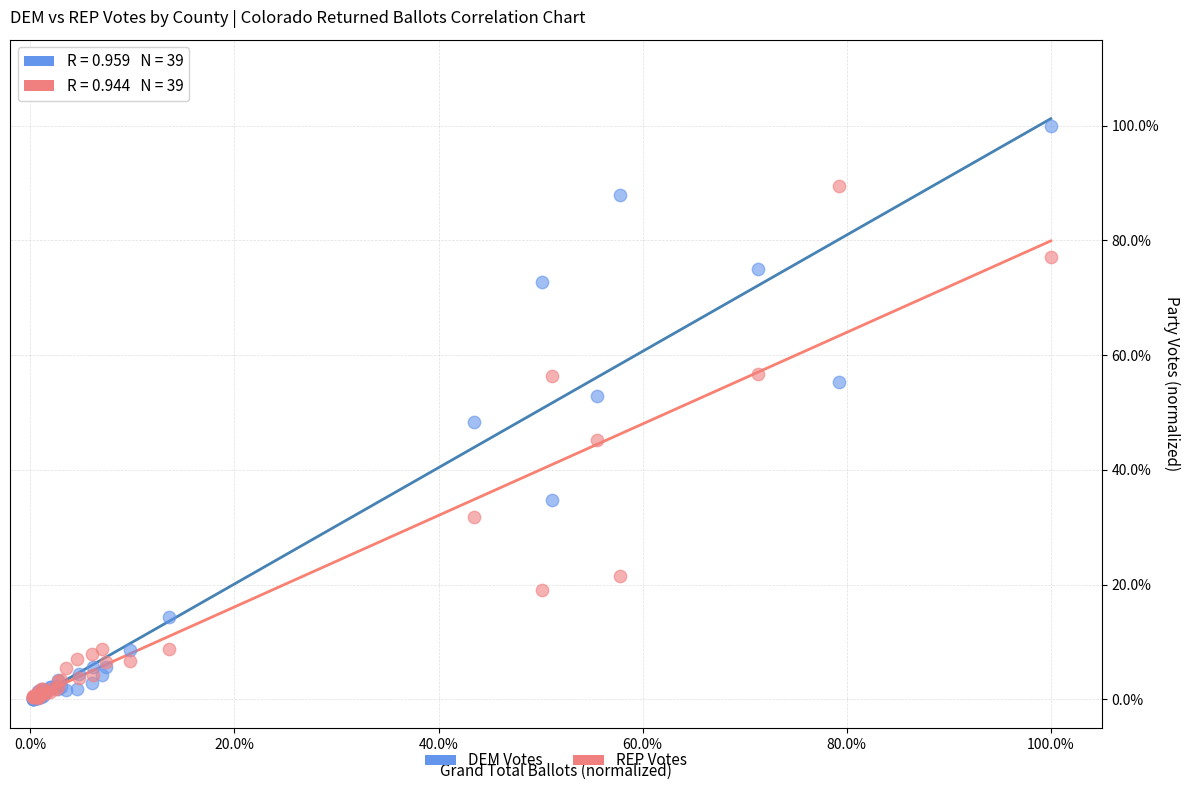

Which series has the widest spread of Y values?

DEM Votes